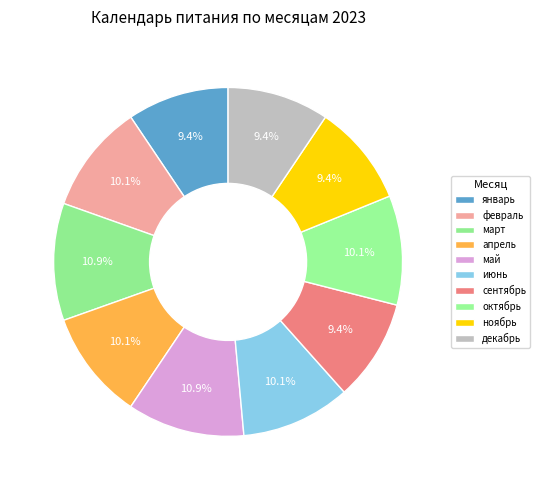

Rank the categories by value from highest to lowest.

март, май, февраль, апрель, июнь, октябрь, январь, сентябрь, ноябрь, декабрь